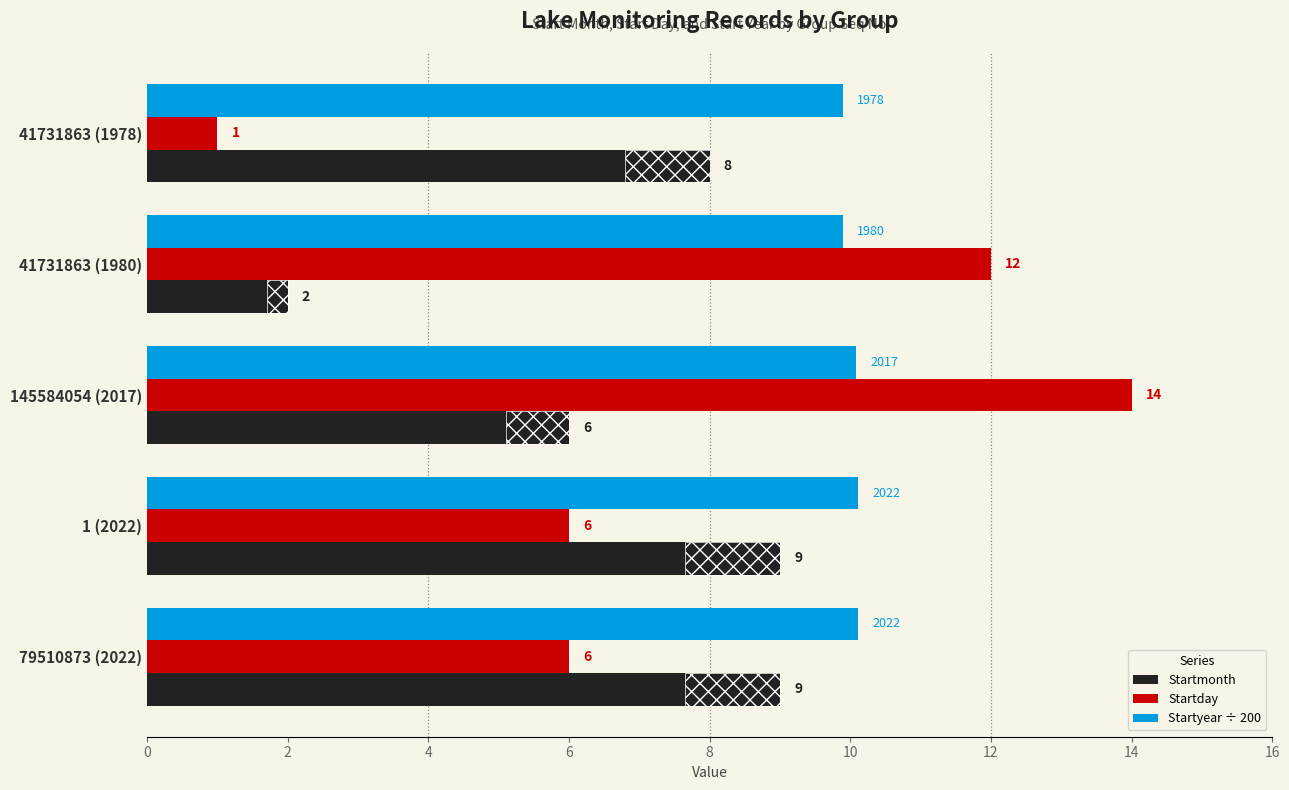

What is the minimum value for Startday?

1.0